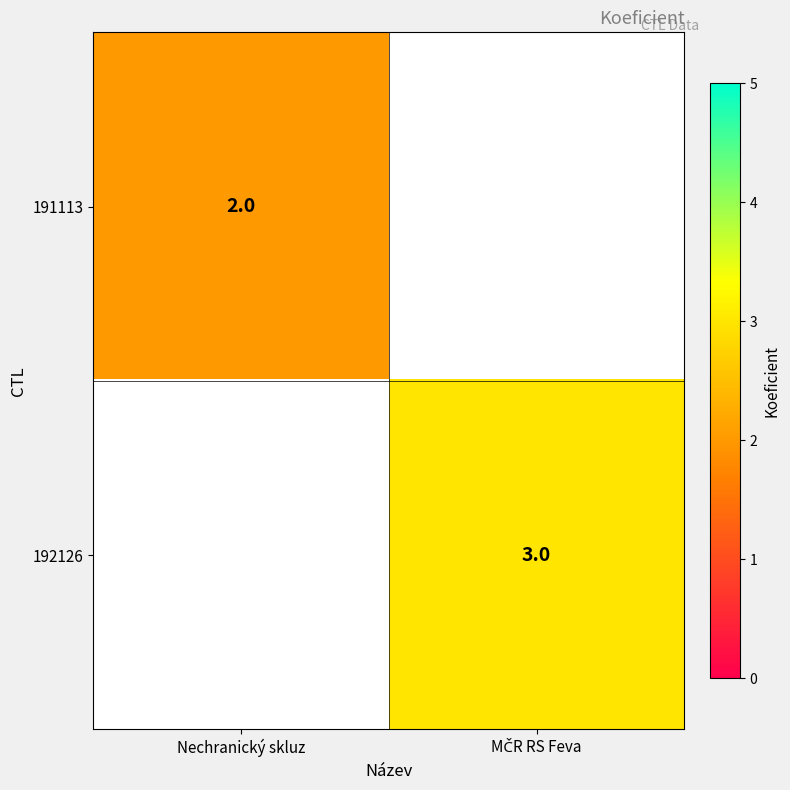

At how many categories does at least one series exceed 2?

1